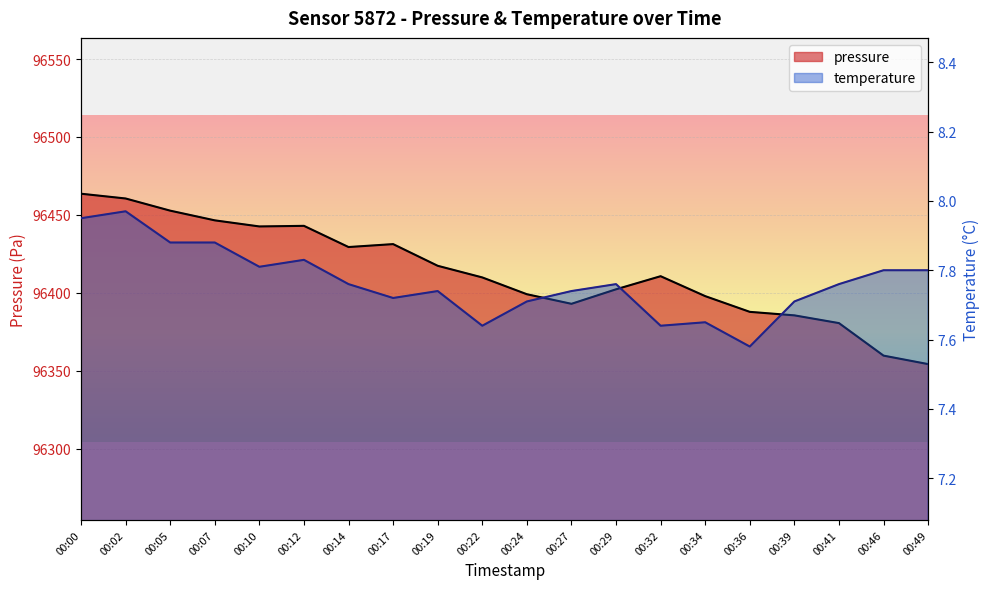

The pressure series shows 96354.2 at 00:49. True or false?

True